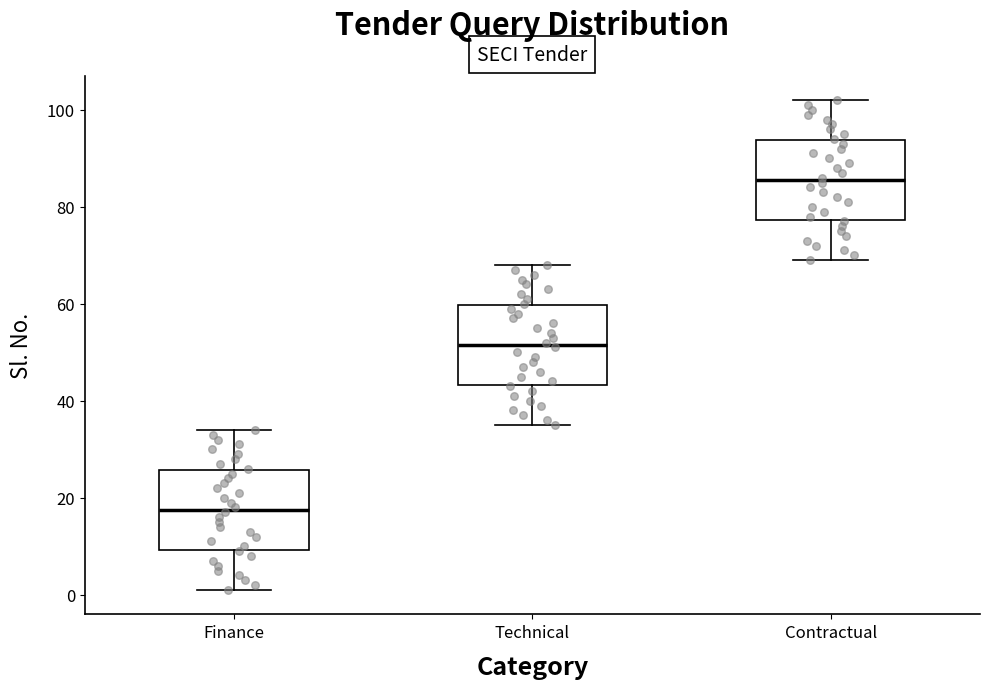

Which box has the highest median line?

Contractual